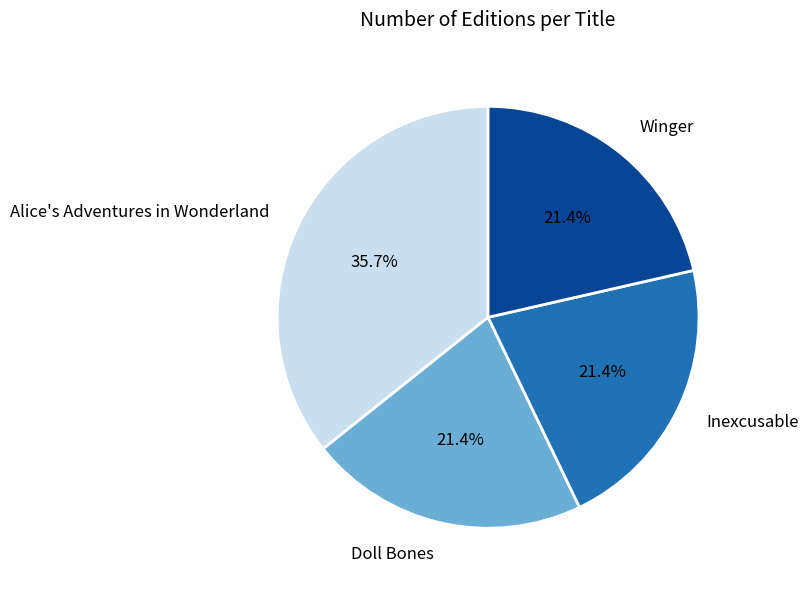

To the nearest percent, what portion does Alice's Adventures in Wonderland represent?

36%